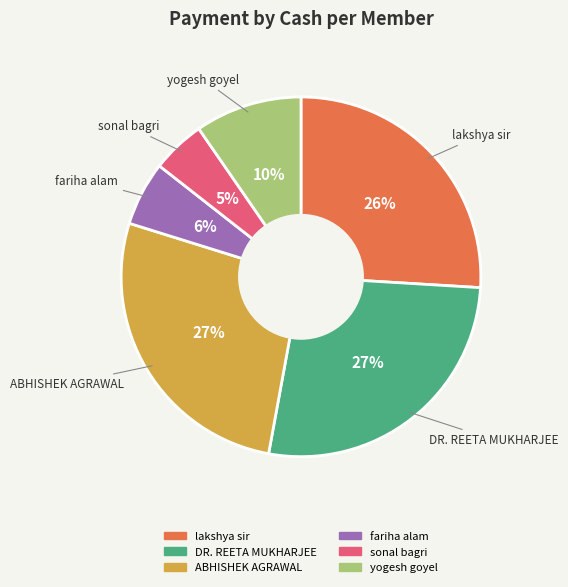

To the nearest percent, what is the average slice percentage?

17%